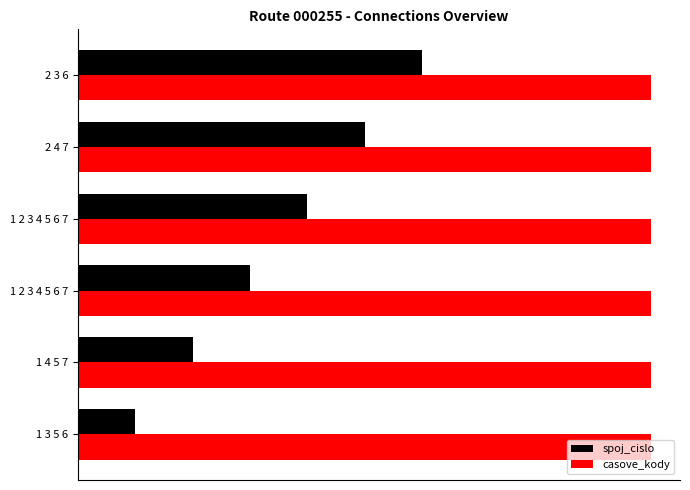

Rank the series by their average value, from highest to lowest.

casove_kody, spoj_cislo